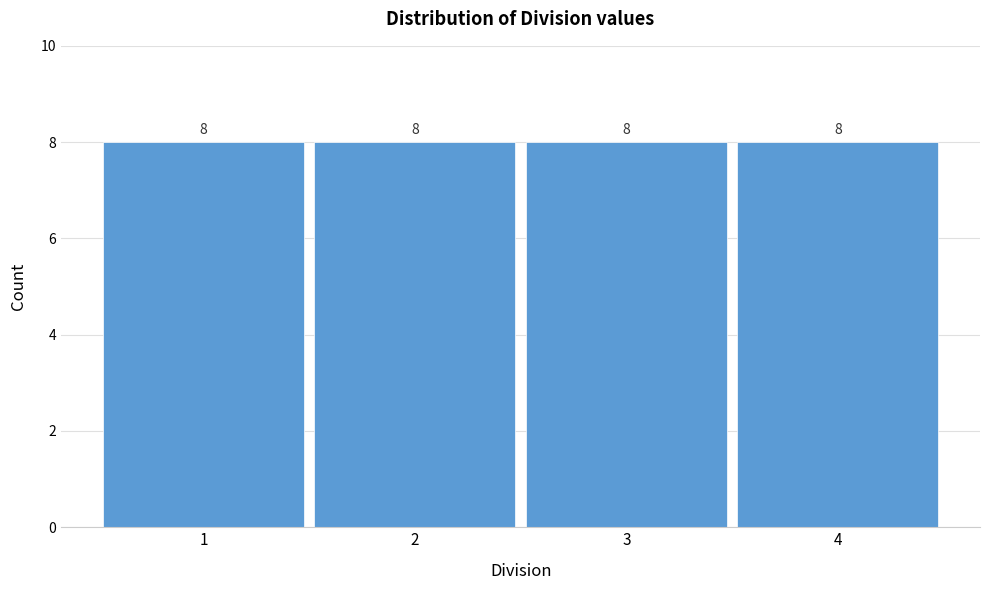

Reading left to right, list every bar in this chart as the range it spans on the x-axis followed by its height.

0.5 to 1.5: 8
1.5 to 2.5: 8
2.5 to 3.5: 8
3.5 to 4.5: 8